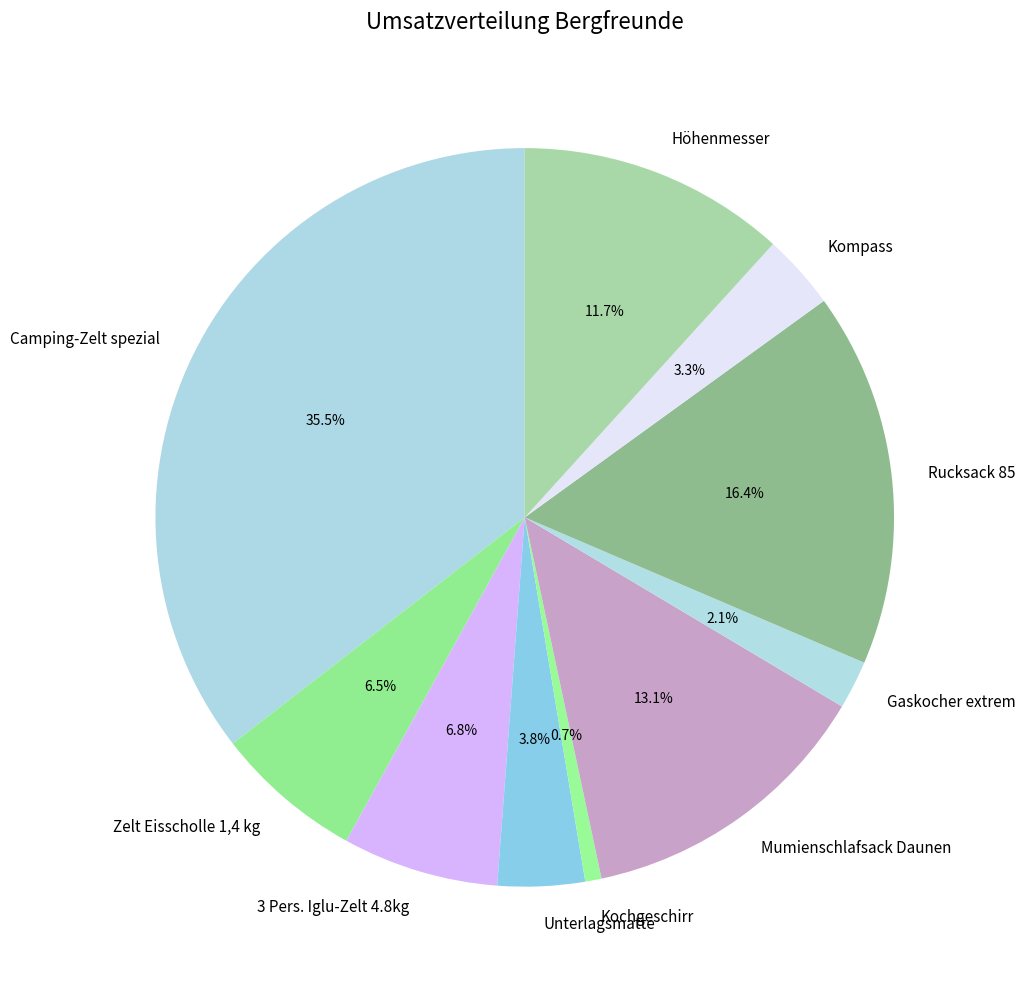

Count the number of slices in the pie.

10